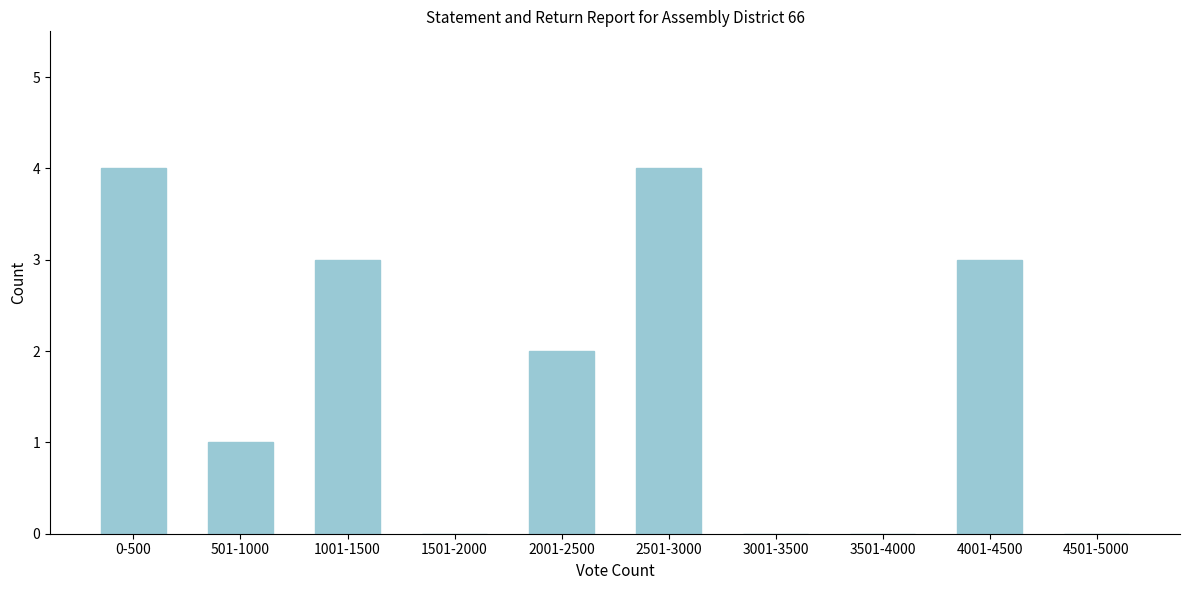

Reading left to right, list all the values displayed in this chart.

0-500=4	501-1000=1	1001-1500=3	1501-2000=0	2001-2500=2	2501-3000=4	3001-3500=0	3501-4000=0	4001-4500=3	4501-5000=0